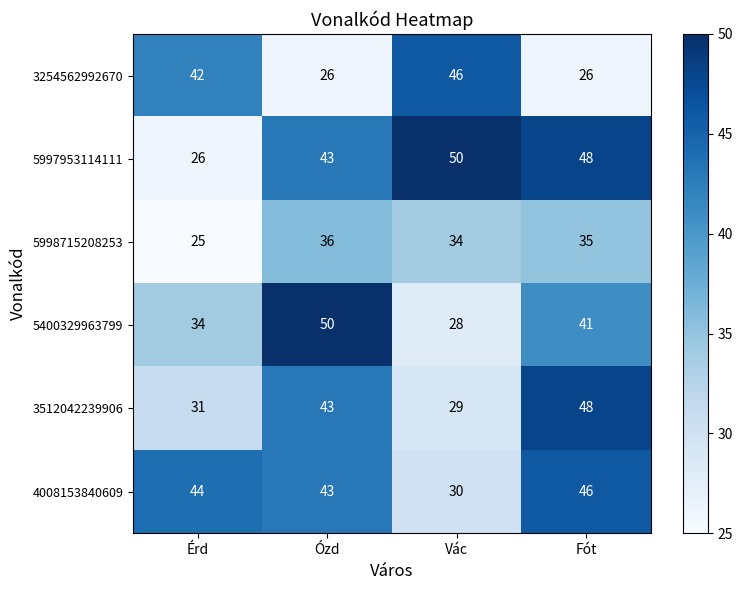

What is the sum of the 5998715208253 values at Vác and Érd?

59